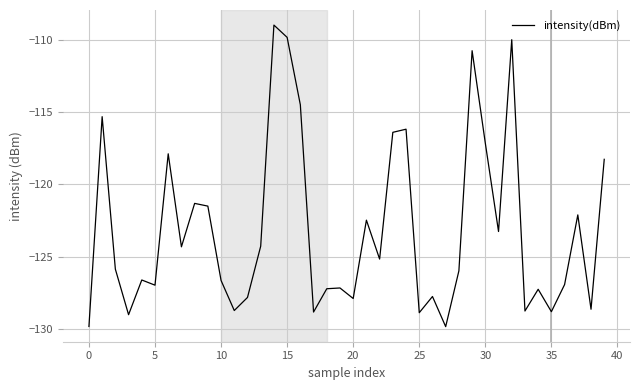

What is the difference between the maximum and minimum values?

20.9